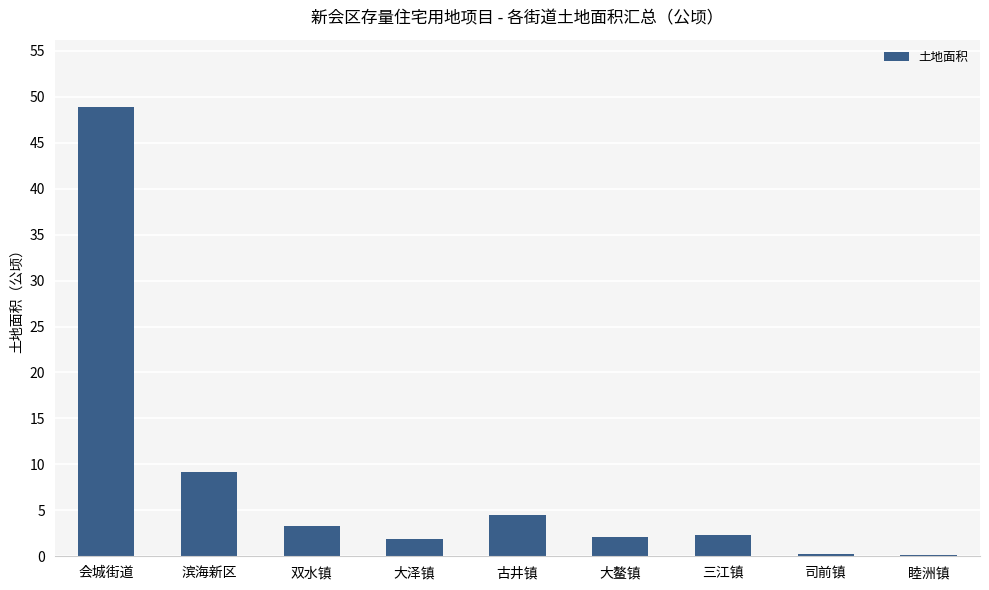

What is the ratio of the value at 会城街道 to the value at 滨海新区?

5.3